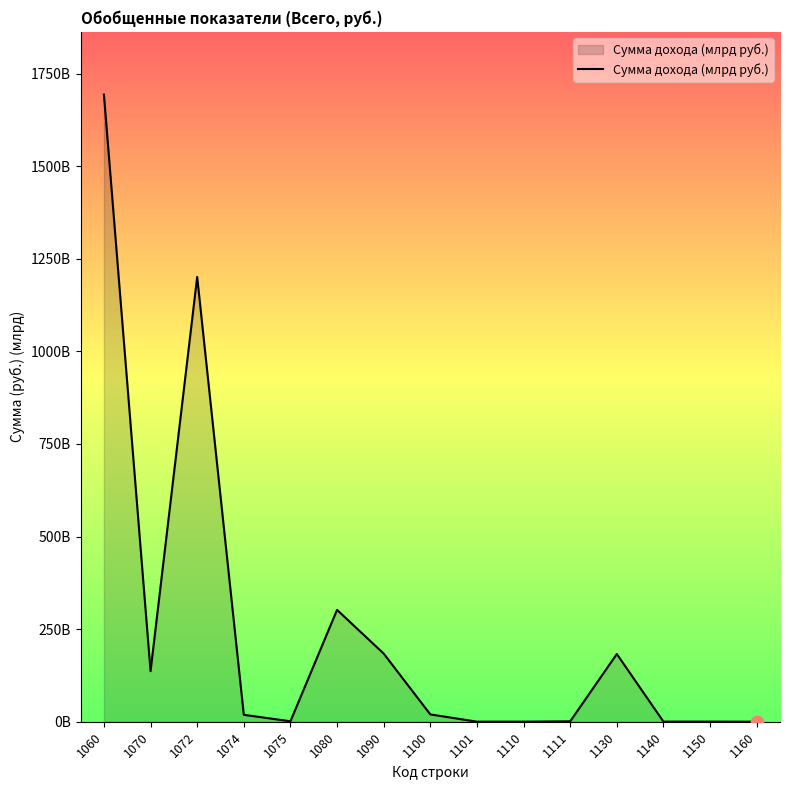

What is the change in value from 1075 to 1100?

+18.5